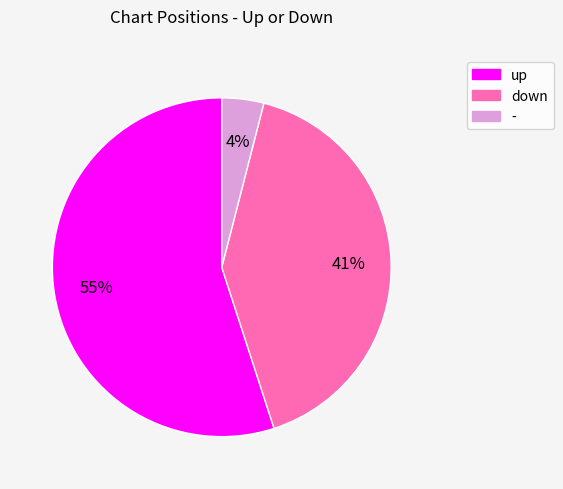

True or false: up accounts for 55% of the total.

True